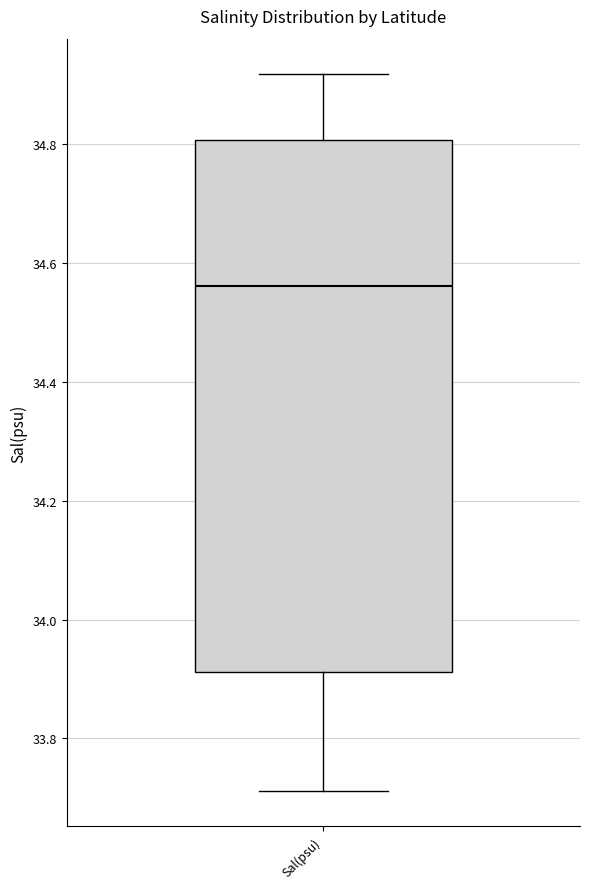

Read this box plot against the y-axis: the position of the median line, the range covered by the box, and the ends of both whiskers. The values are not printed on the chart, so give them approximately, as read against the axis.

median 34.56, box 33.92 to 34.80, whiskers 33.72 to 34.92